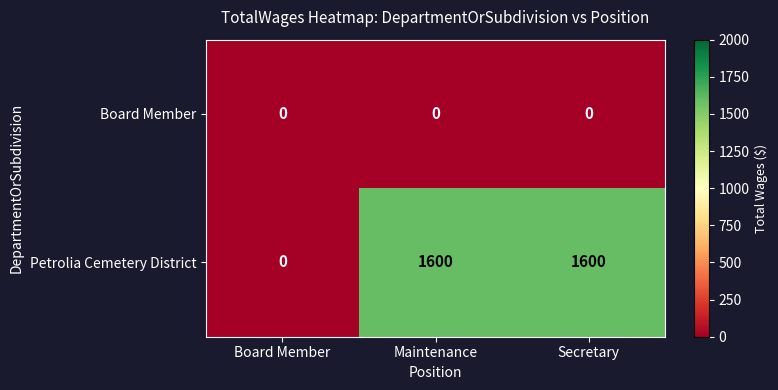

Rank the series by their maximum value, from highest to lowest.

Petrolia Cemetery District, Board Member